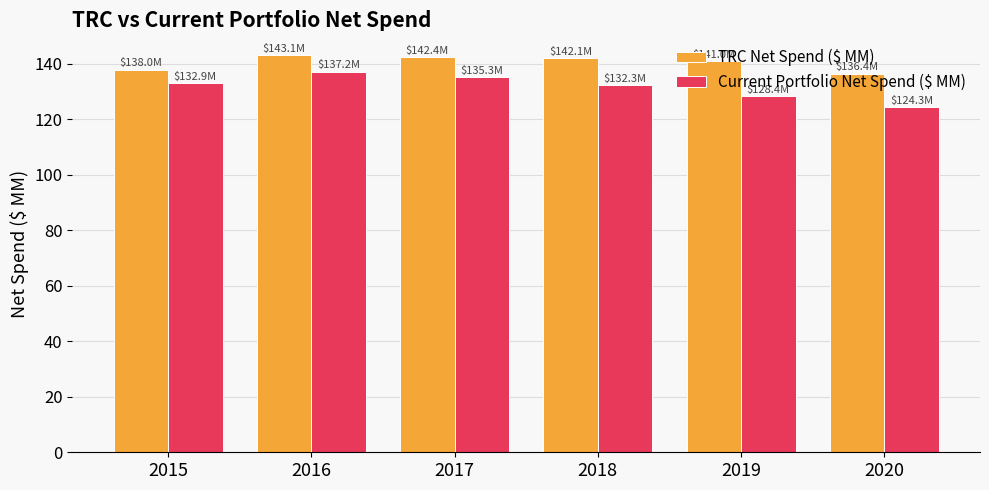

Rank the series by their maximum value, from highest to lowest.

TRC Net Spend ($ MM), Current Portfolio Net Spend ($ MM)